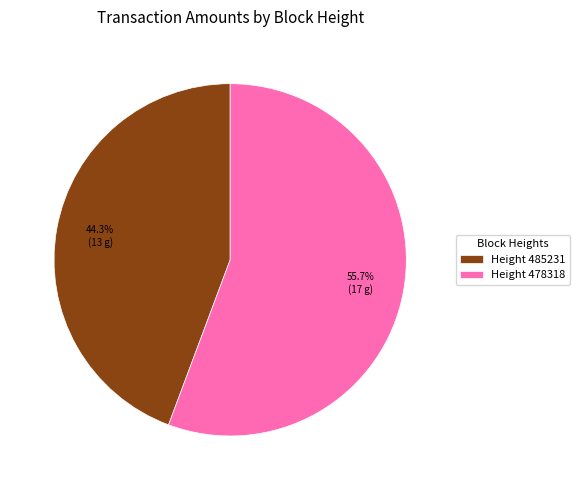

How many segments does this pie chart have?

2